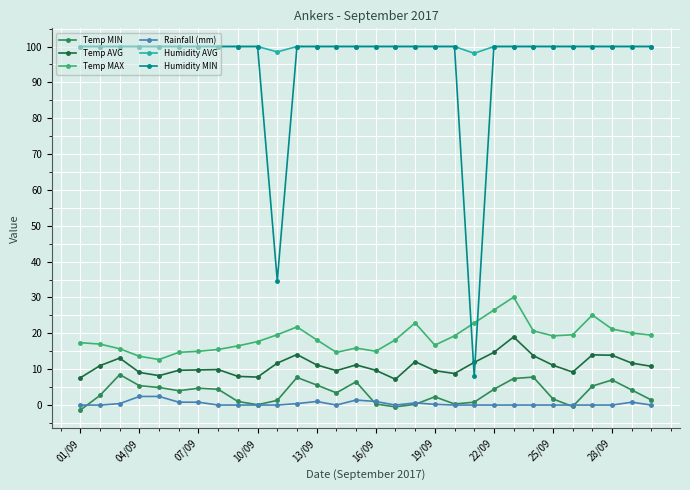

What is the maximum value for Temp AVG?

19.0